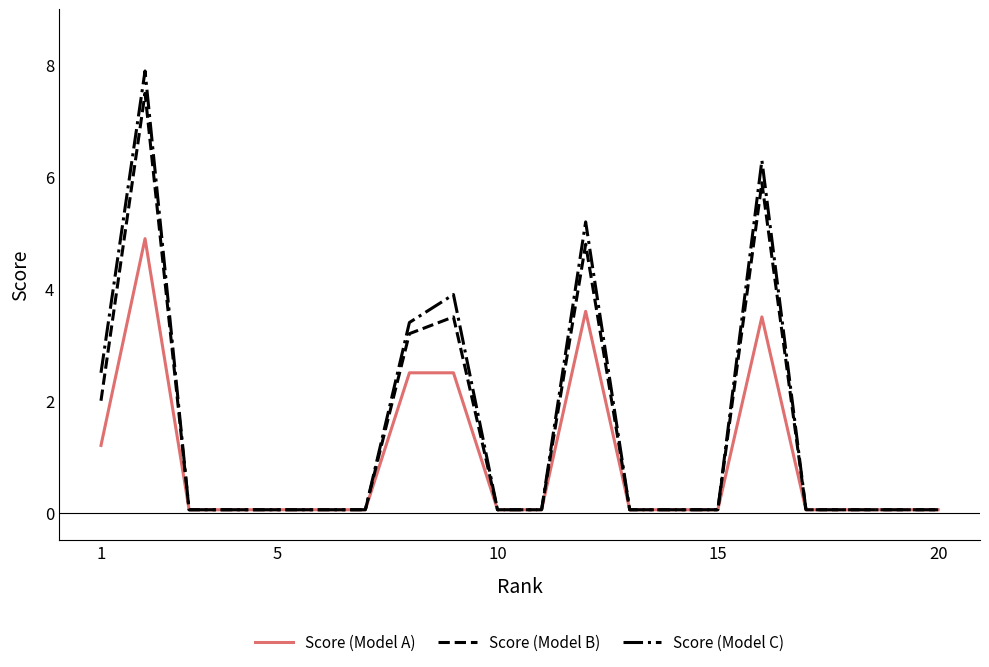

What is the greatest value displayed?

7.9